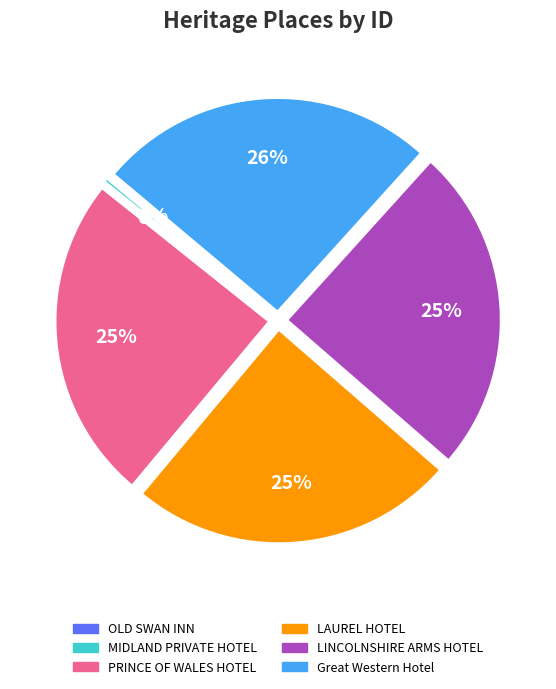

Is there a majority slice in this chart?

No